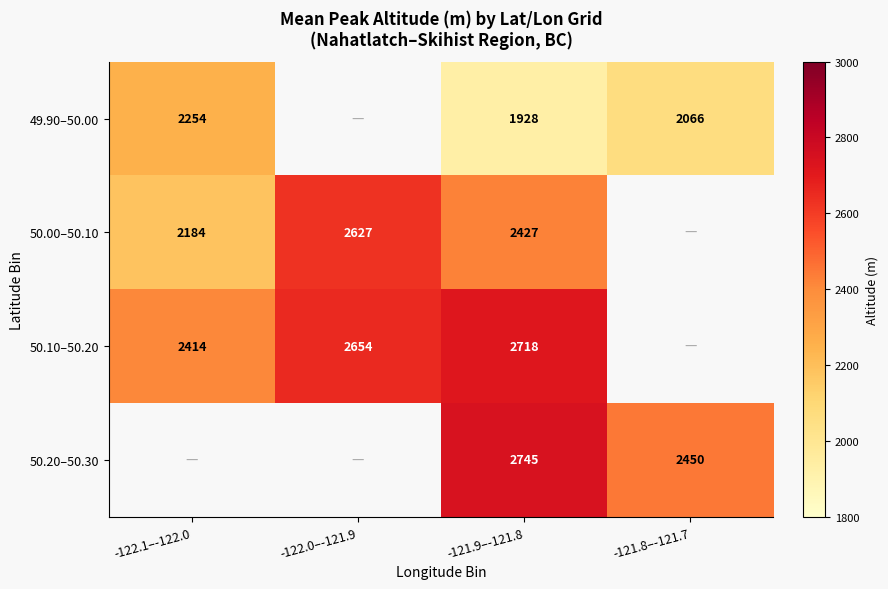

Is it true that 50.10–50.20 equals 911 at -122.1–-122.0?

False